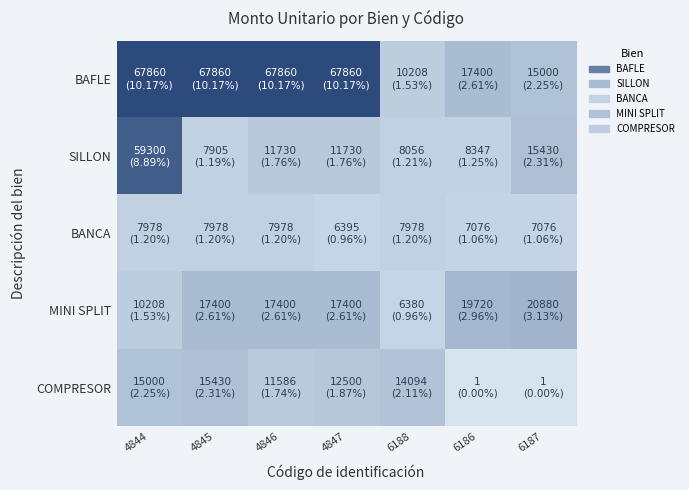

What is the smallest value displayed?

1